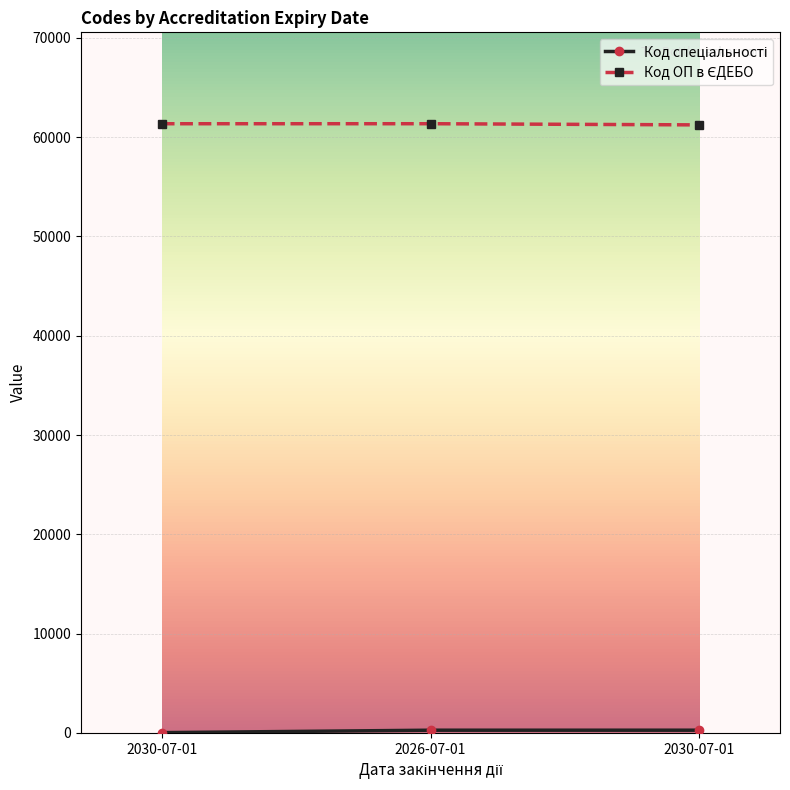

Does the chart have visible grid lines?

Yes